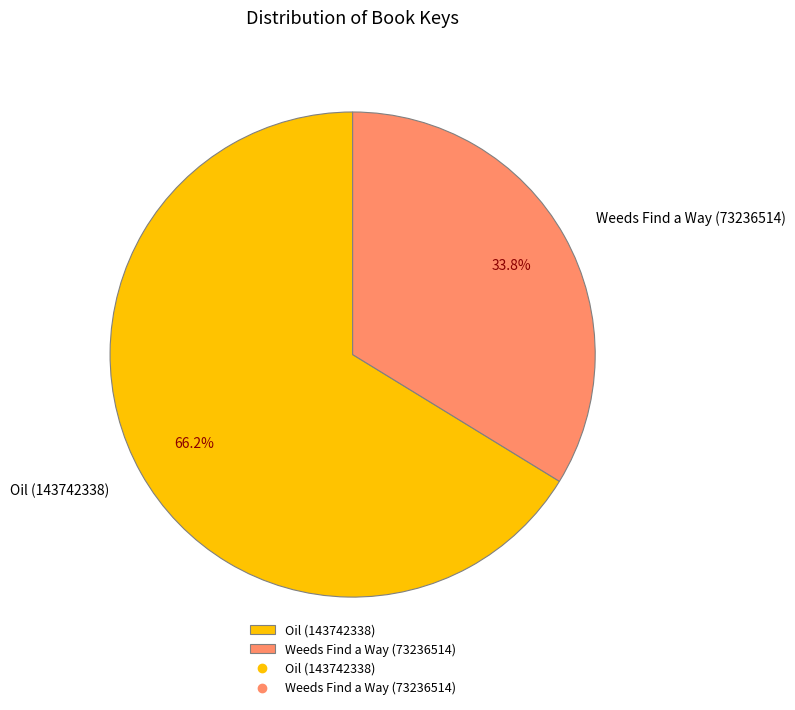

What percentage is the Weeds Find a Way (73236514) slice, to the nearest percent?

34%